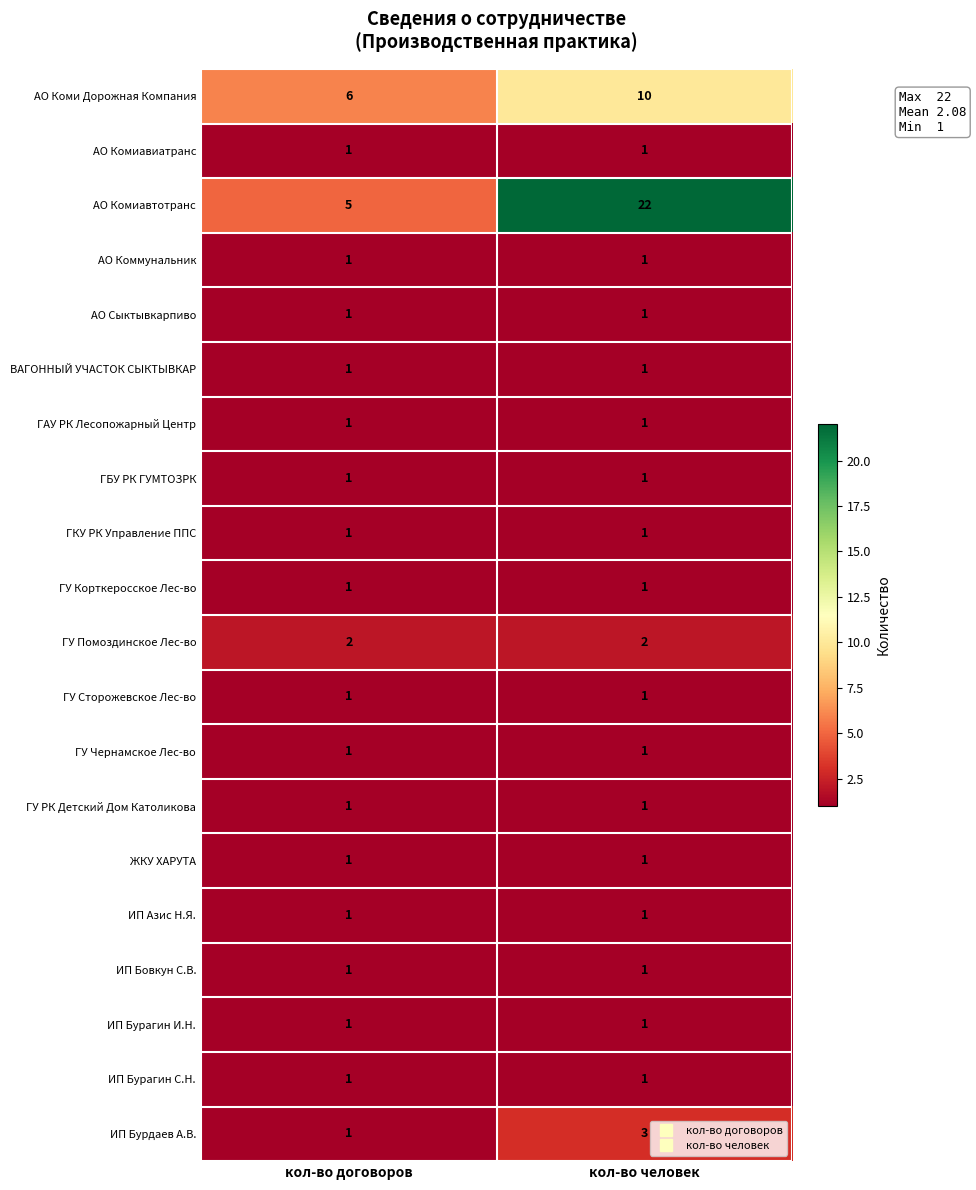

What is the greatest value displayed?

22